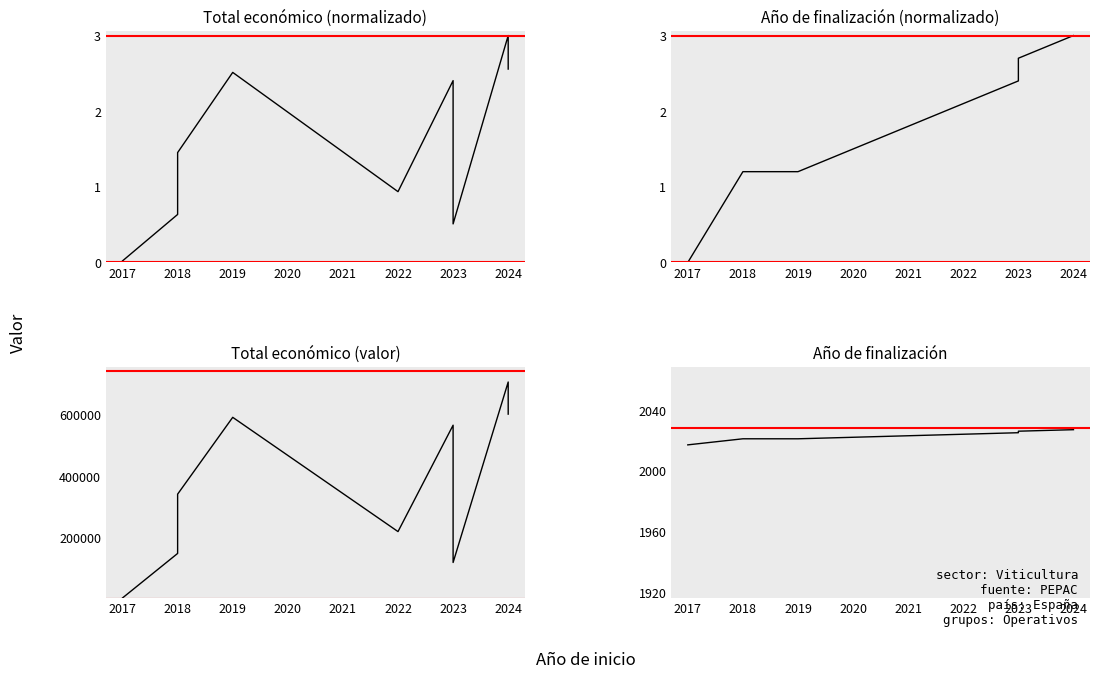

What value does the Año de finalización series have at 2019?

2021.0